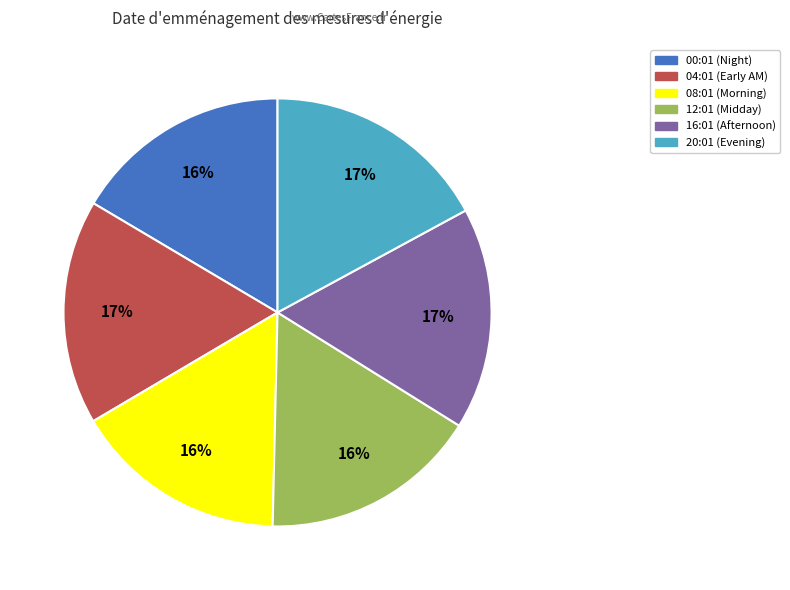

To the nearest percent, what is the difference between the largest and smallest slice percentages?

1%